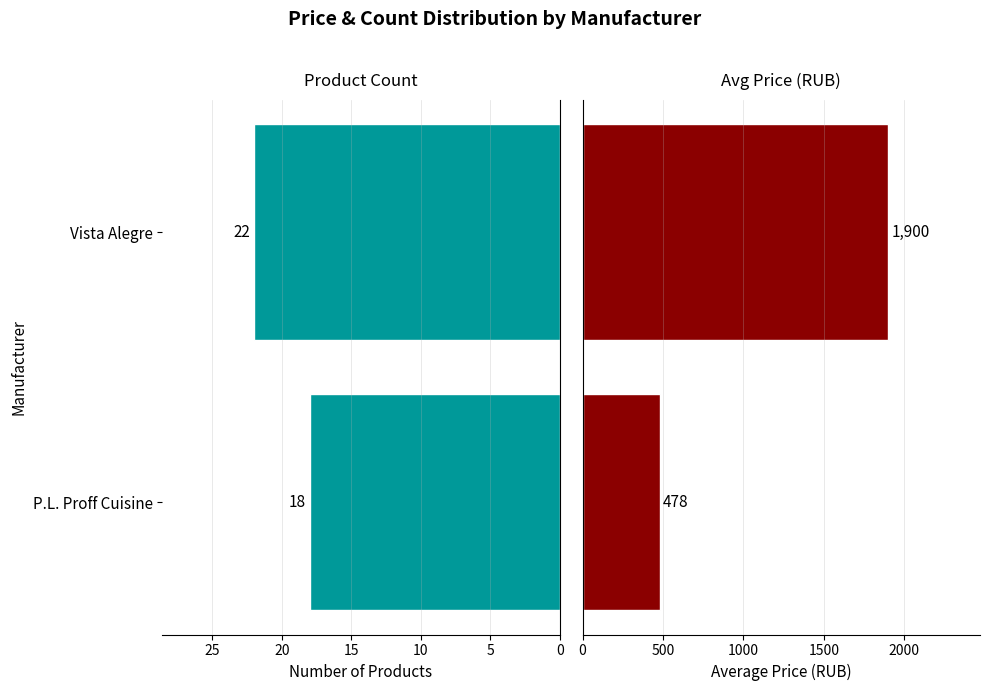

What is the value of the Average Price (RUB) bar at the 1st from the left?

478.9